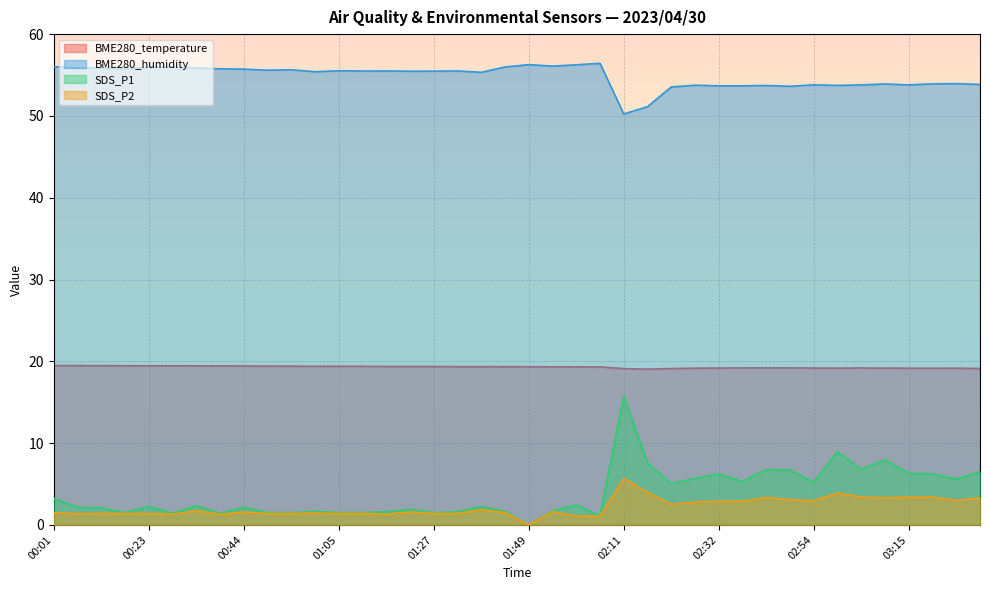

At which label is SDS_P2 closest to 2?

01:38